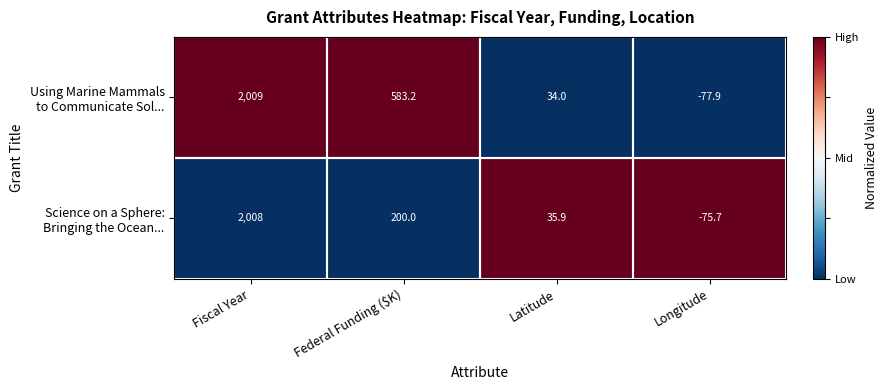

At which category is the sum across all series the highest?

Fiscal Year